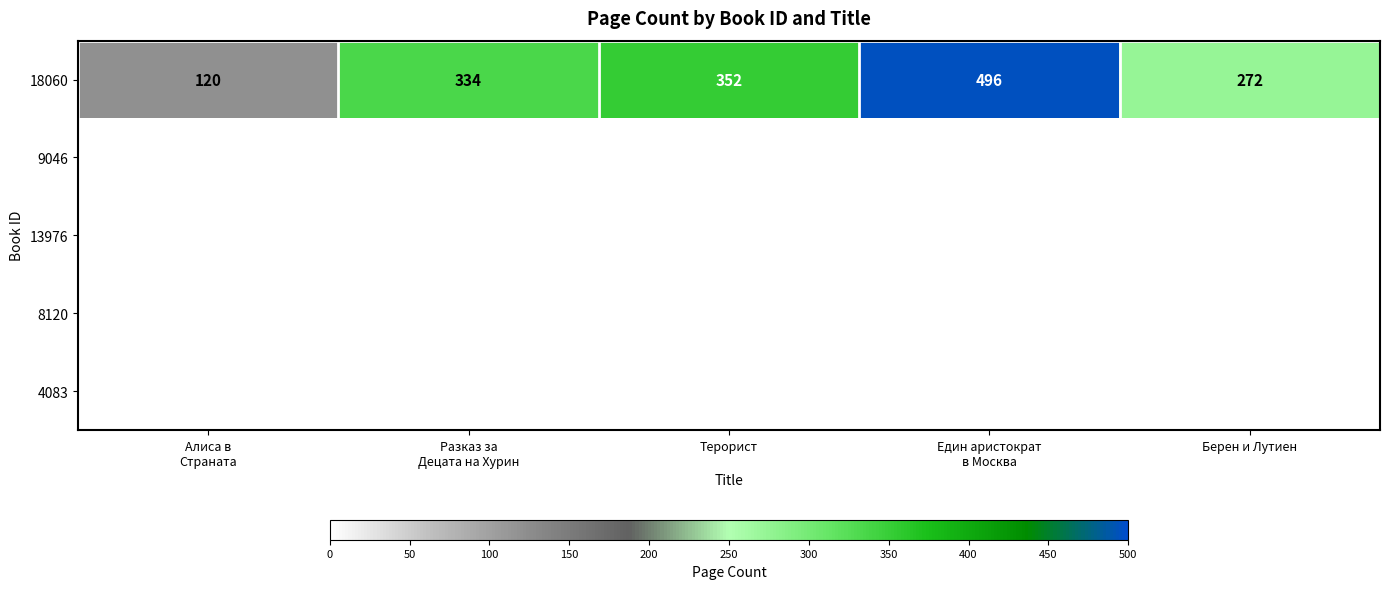

Between Алиса в
Страната and Разказ за
Децата на Хурин, which is larger?

Разказ за
Децата на Хурин